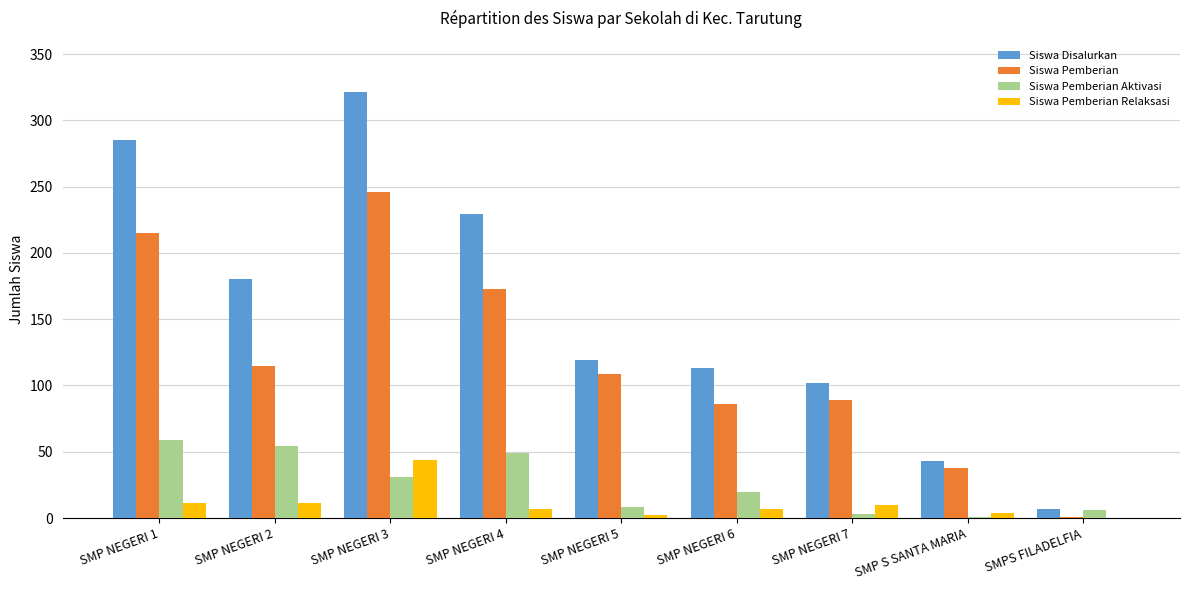

Between SMP NEGERI 3 and SMP S SANTA MARIA, which series saw the biggest shift?

Siswa Disalurkan